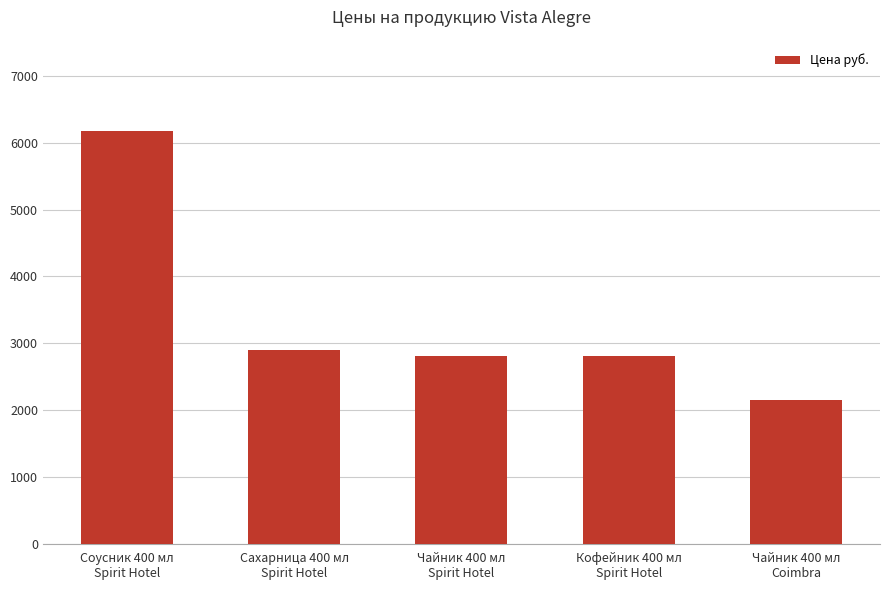

Where does the data first go above 2803?

Соусник 400 мл
Spirit Hotel